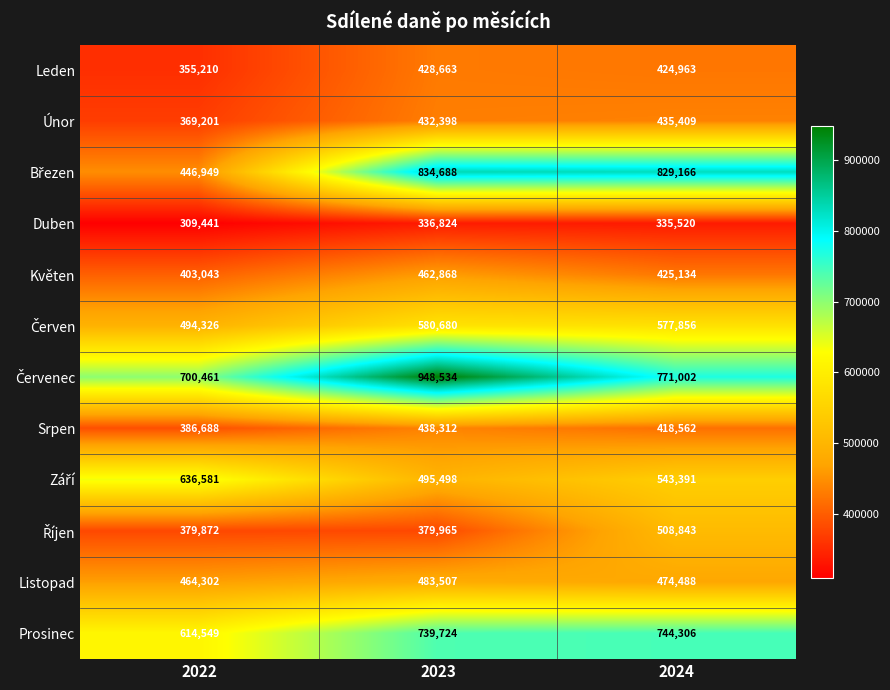

What is the minimum value for Duben?

309441